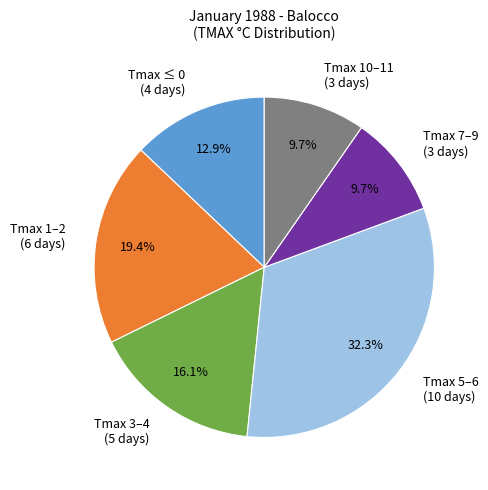

Which slice is the largest?

Tmax 5–6 (10 days)